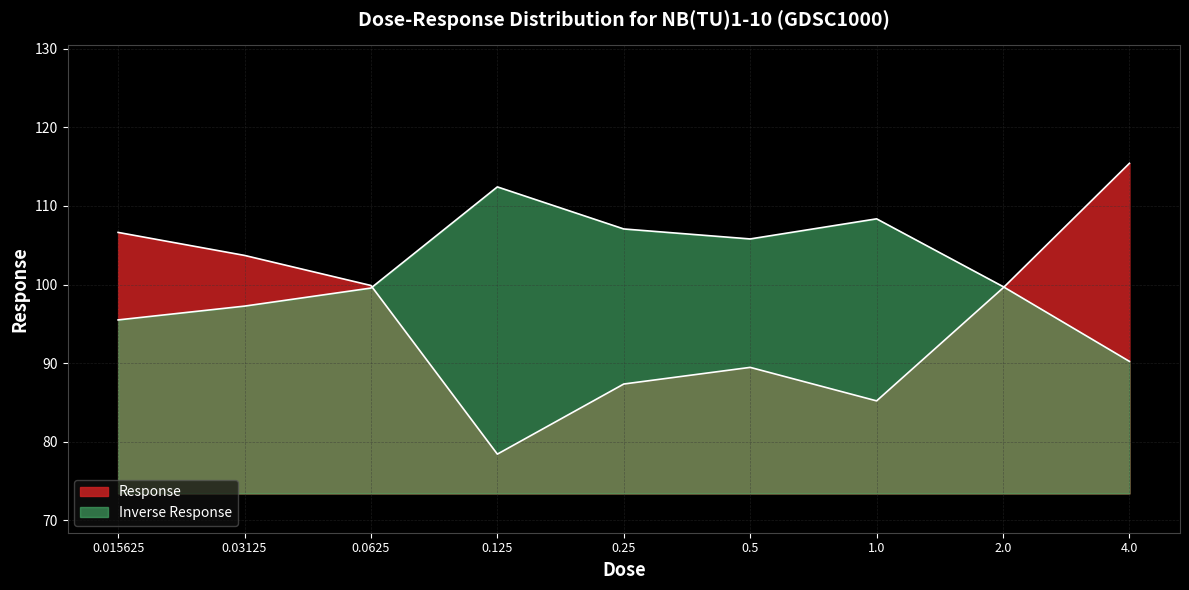

What position from the right is 1.0?

3